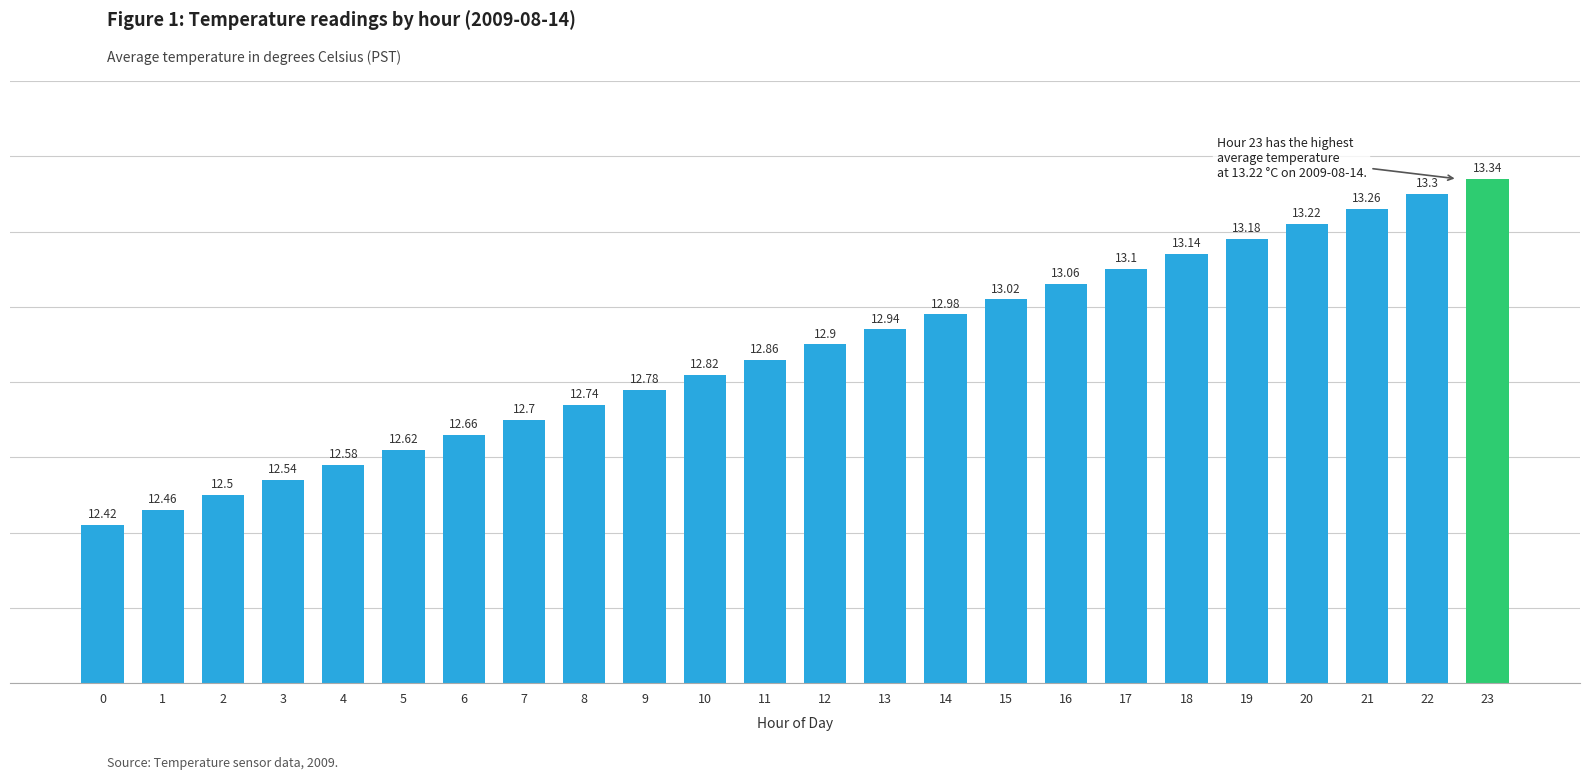

Rank the categories by value from lowest to highest.

0, 1, 2, 3, 4, 5, 6, 7, 8, 9, 10, 11, 12, 13, 14, 15, 16, 17, 18, 19, 20, 21, 22, 23